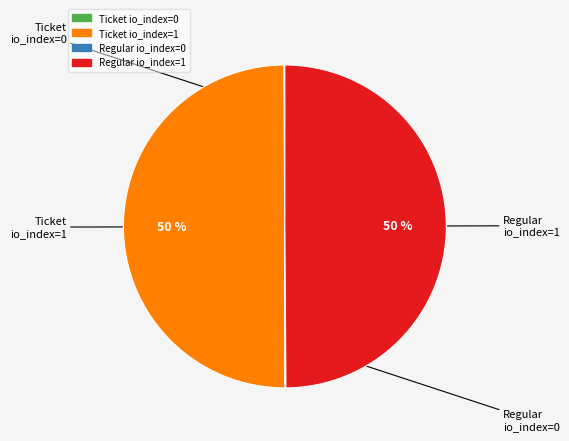

To the nearest percent, what is the average slice percentage?

25%